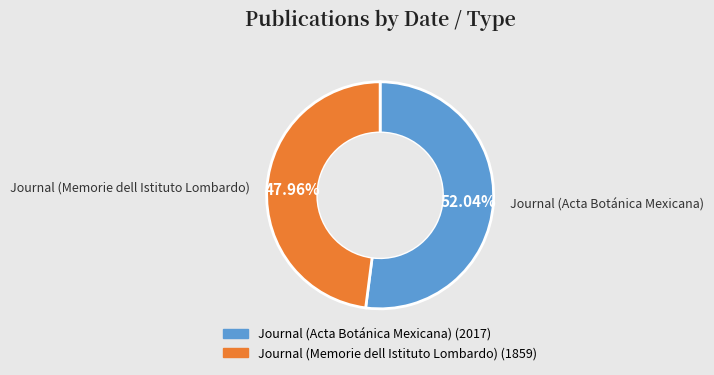

To the nearest percent, what is the average slice percentage?

50%